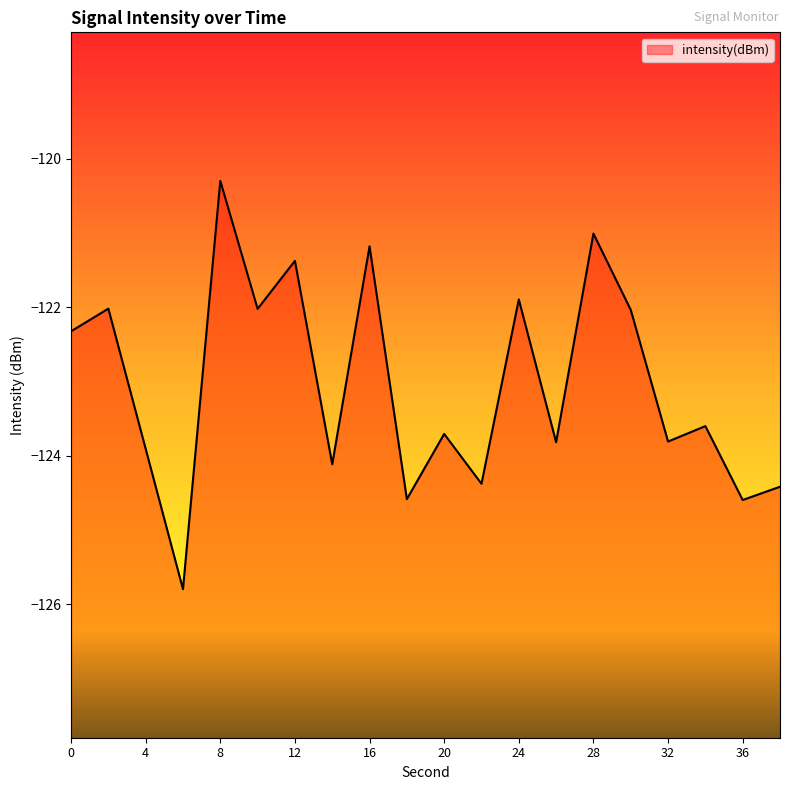

How many data points does each series have?

20